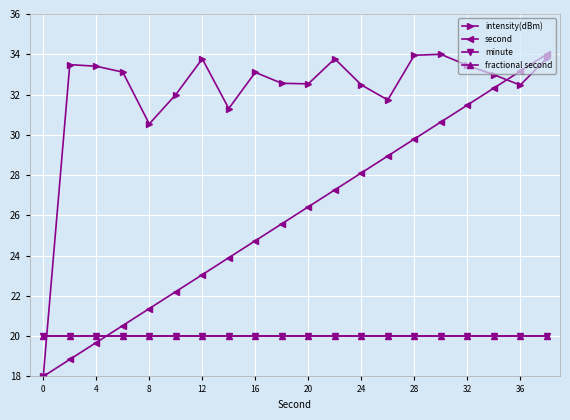

Which series has the largest range (max minus min)?

intensity(dBm)